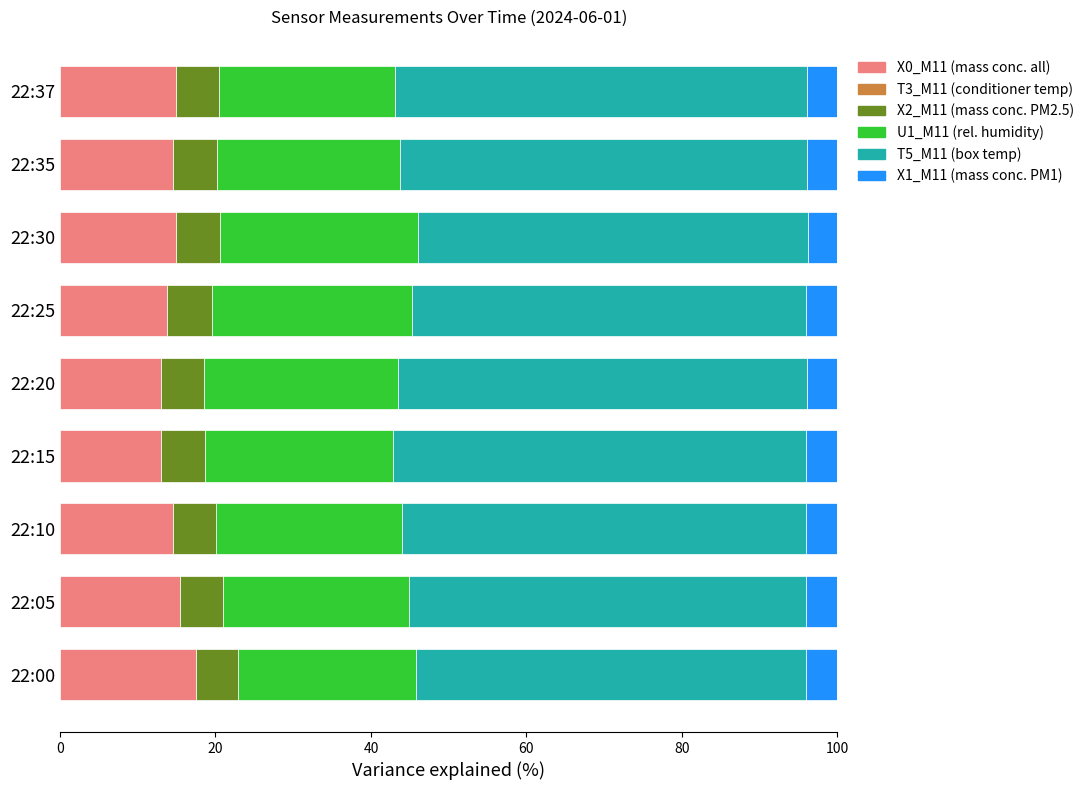

At which label does X0_M11 (mass conc. all) reach its peak?

22:00